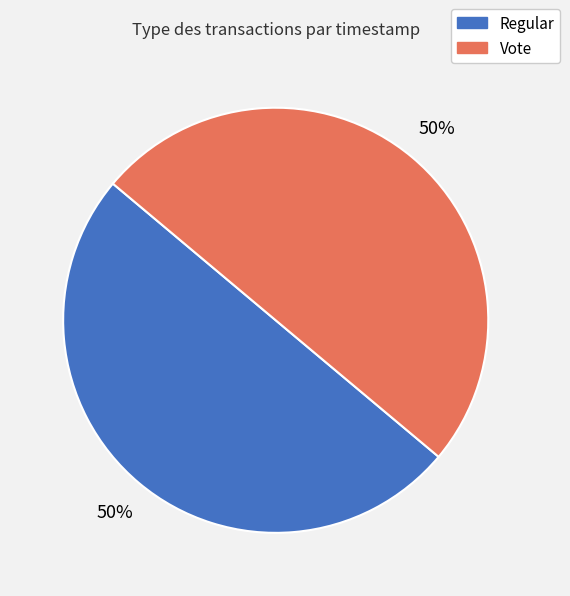

True or false: Regular accounts for 44% of the total.

False